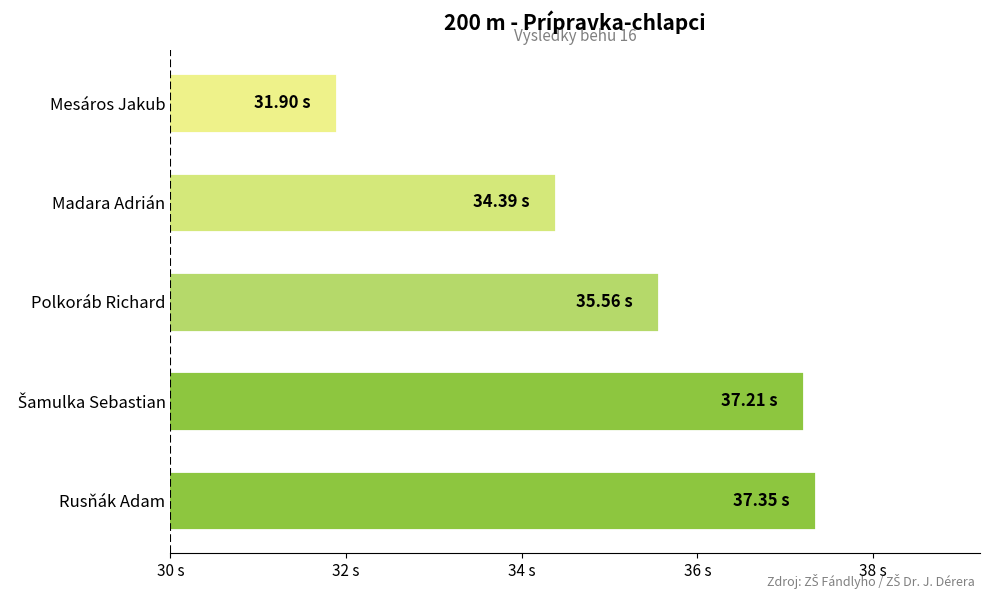

Does the chart contain any negative values?

No